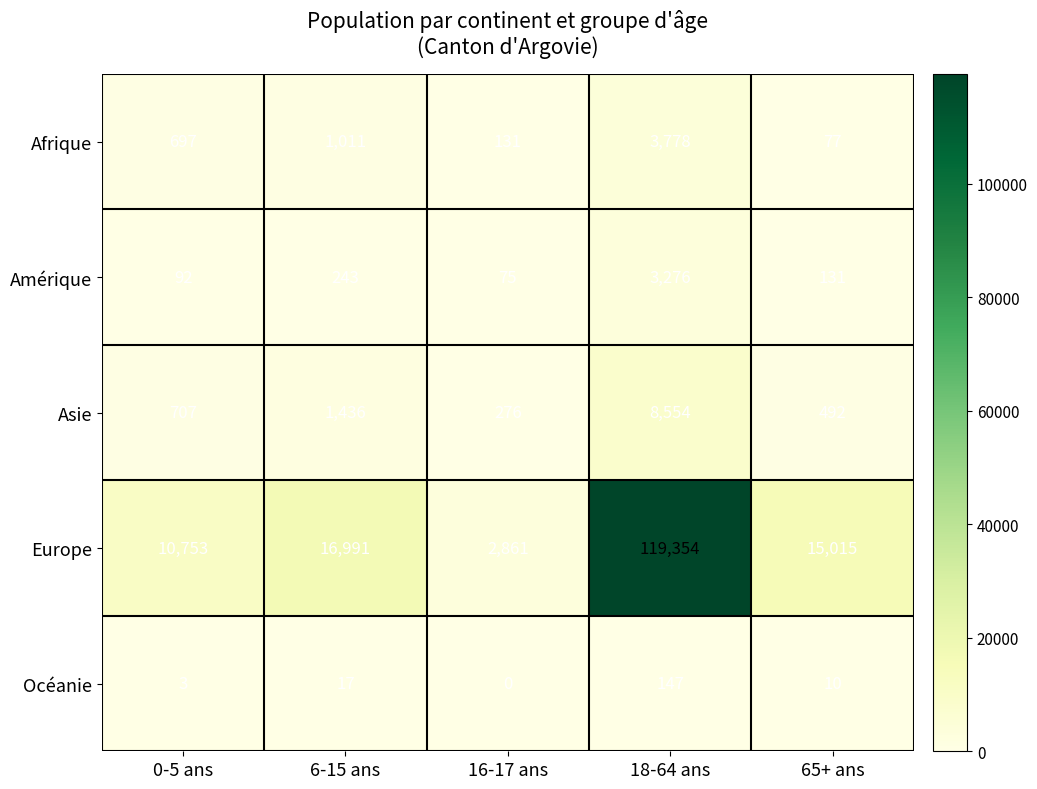

Is it true that Amérique equals 3276 at 18-64 ans?

True